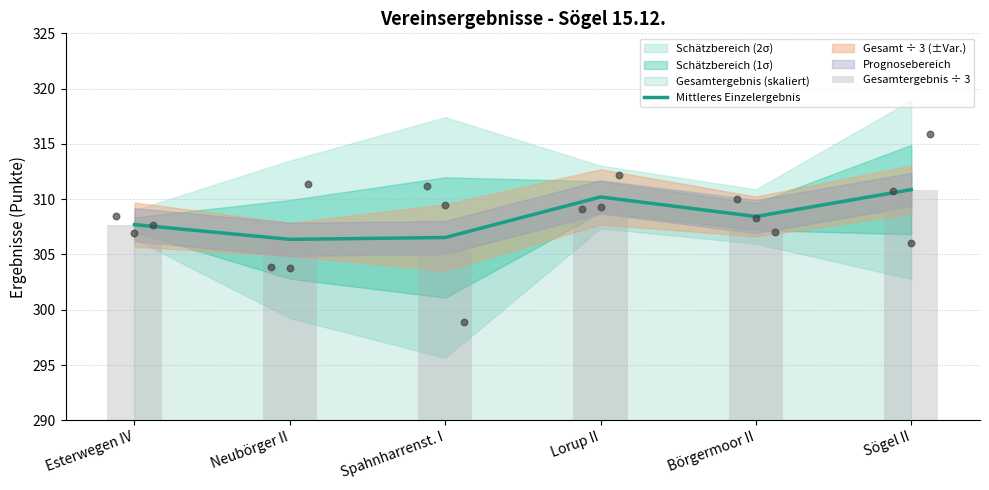

At which category is the sum across all series the highest?

Sögel II